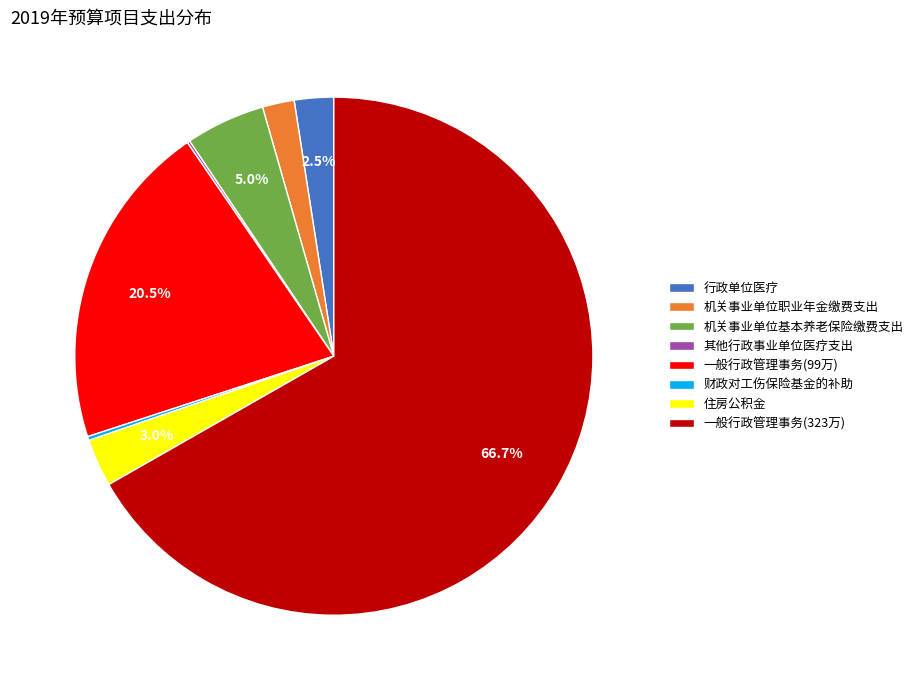

What is the largest slice in the pie chart?

一般行政管理事务(323万)